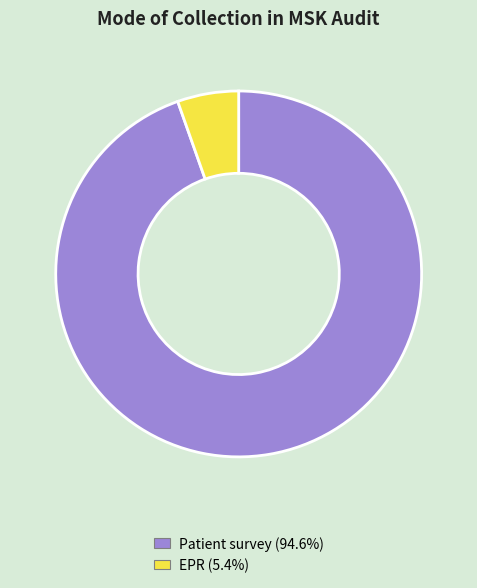

Is there any slice that represents more than half of the pie?

Yes